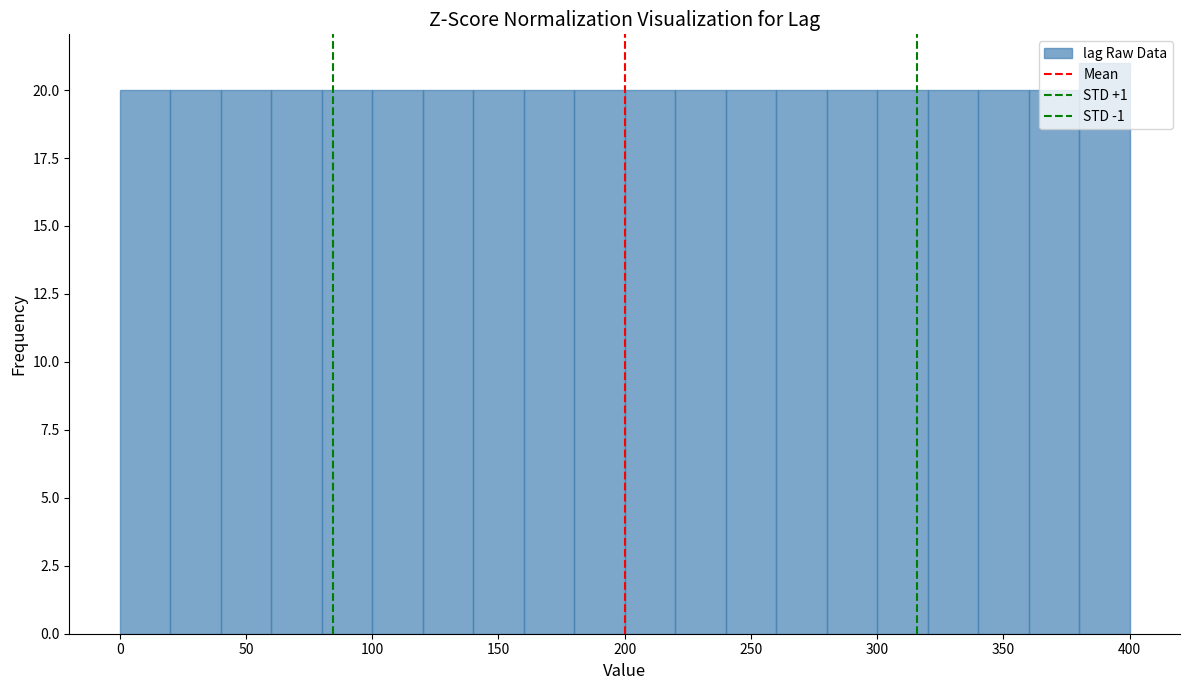

Which range on the x-axis has the tallest bar?

380 to 400